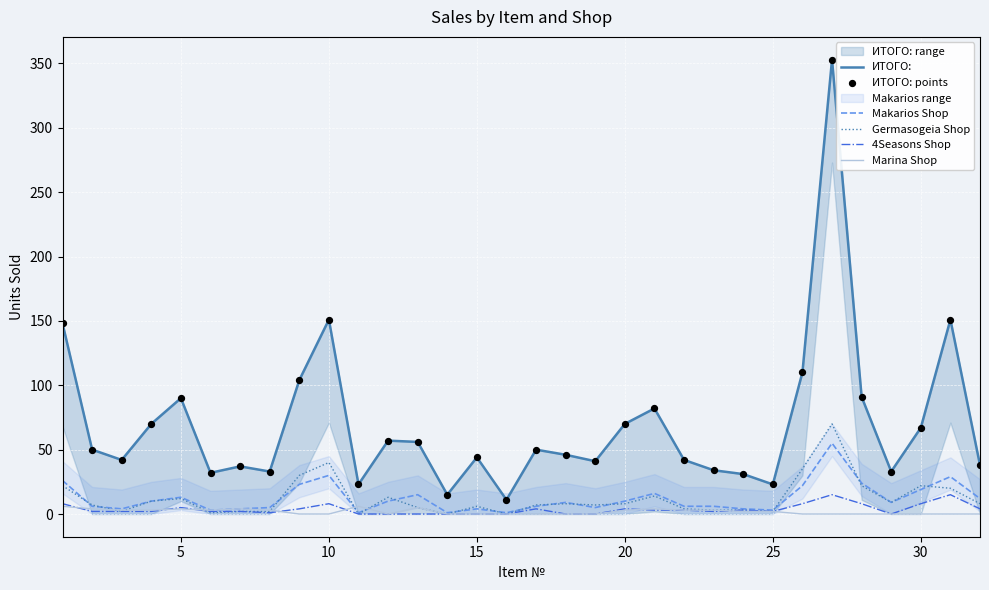

Which series has the largest total across all categories?

ИТОГО: